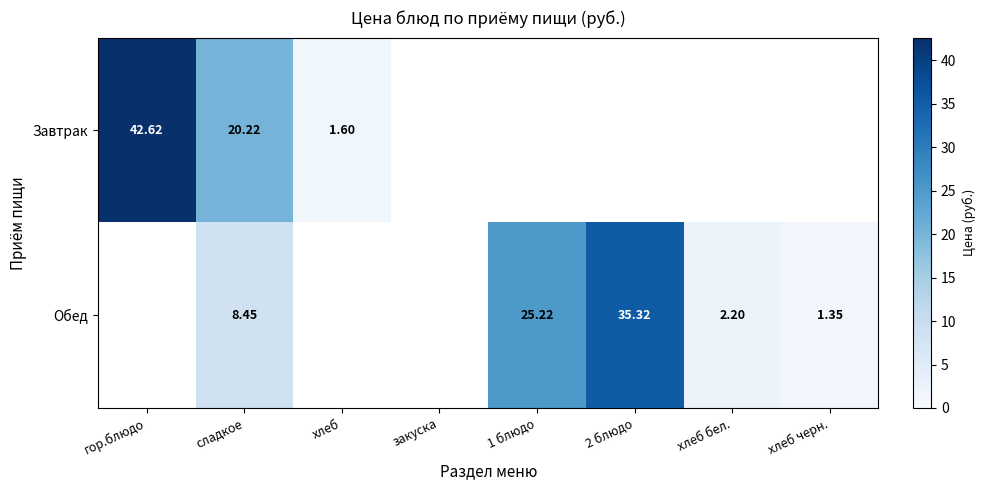

Is the value of Обед at сладкое greater than the value of Завтрак at гор.блюдо?

No